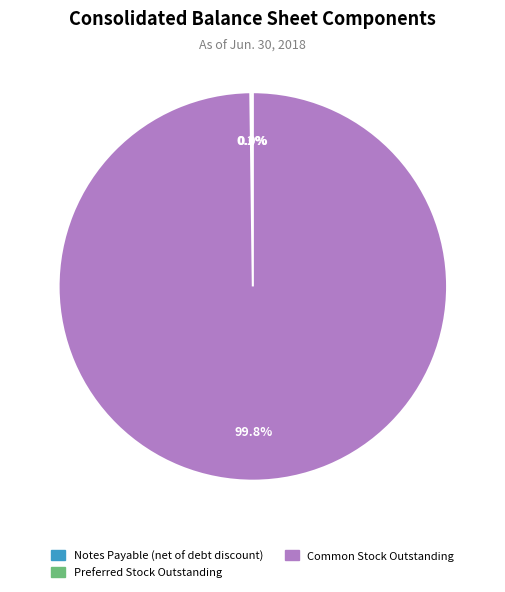

What is the majority slice?

Common Stock Outstanding